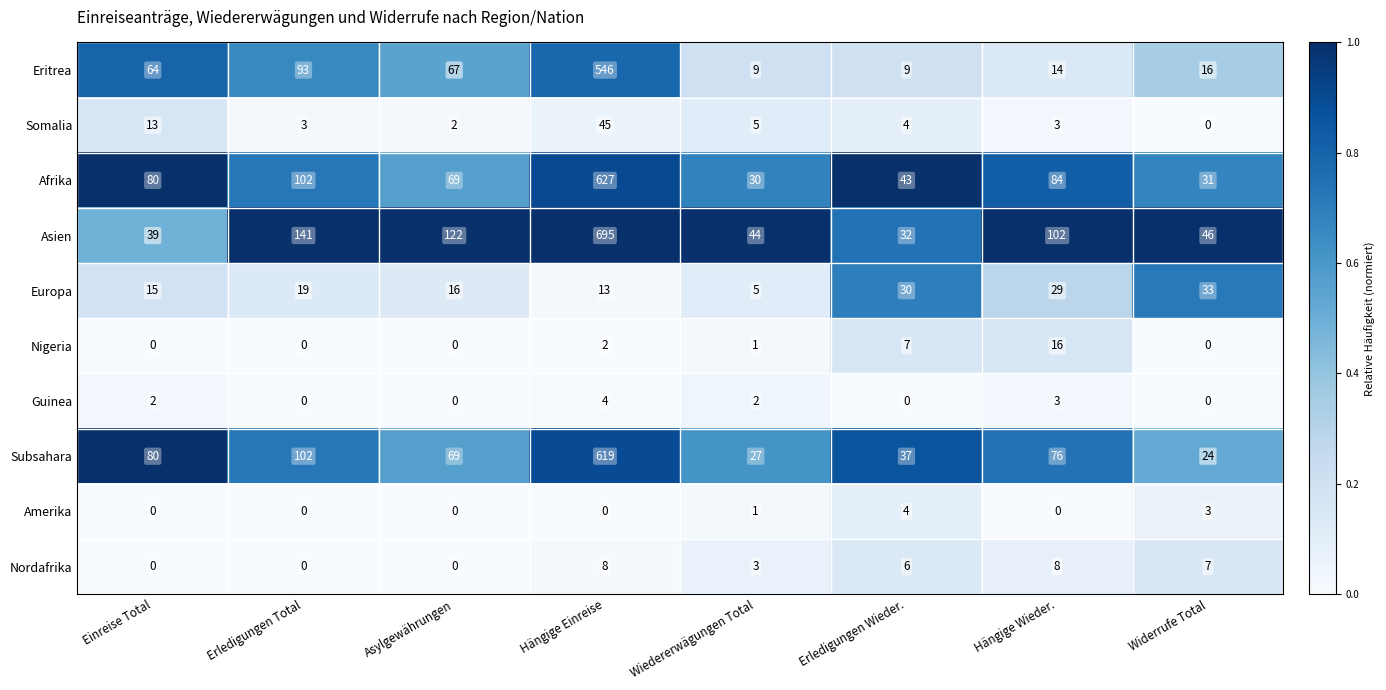

Count the Nordafrika values in the range 0 to 8.

8